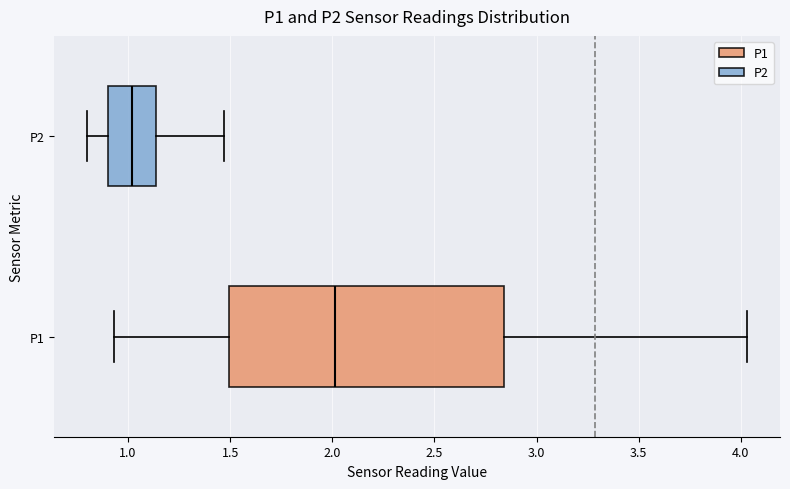

Where does the median line of the box for P2 sit on the x-axis? The values are not printed on the chart, so give them approximately, as read against the axis.

1.00